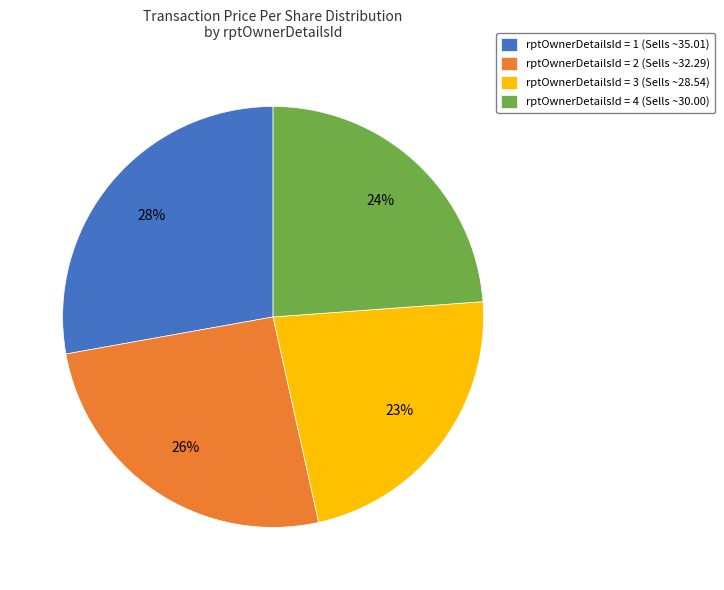

Which category has the biggest portion of the pie?

rptOwnerDetailsId = 1 (Sells ~35.01)